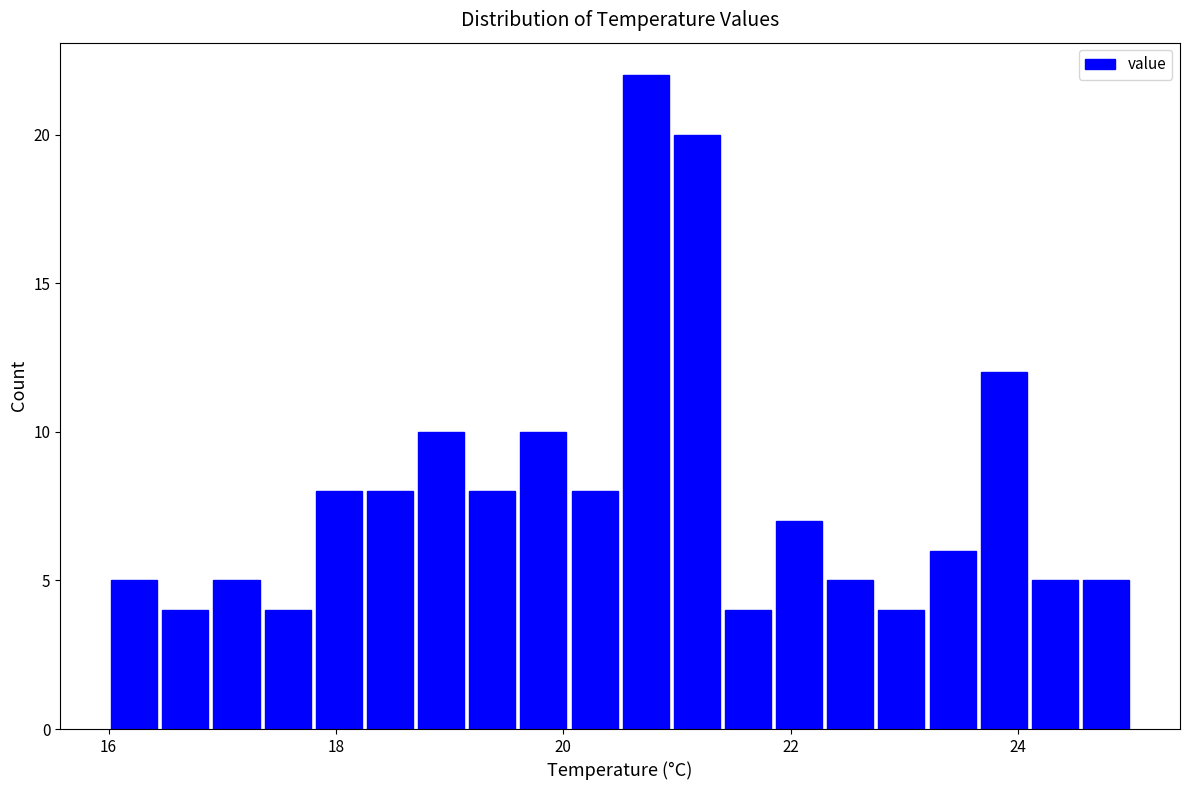

Read against the x-axis, roughly where is the centre of the tallest bar?

20.8